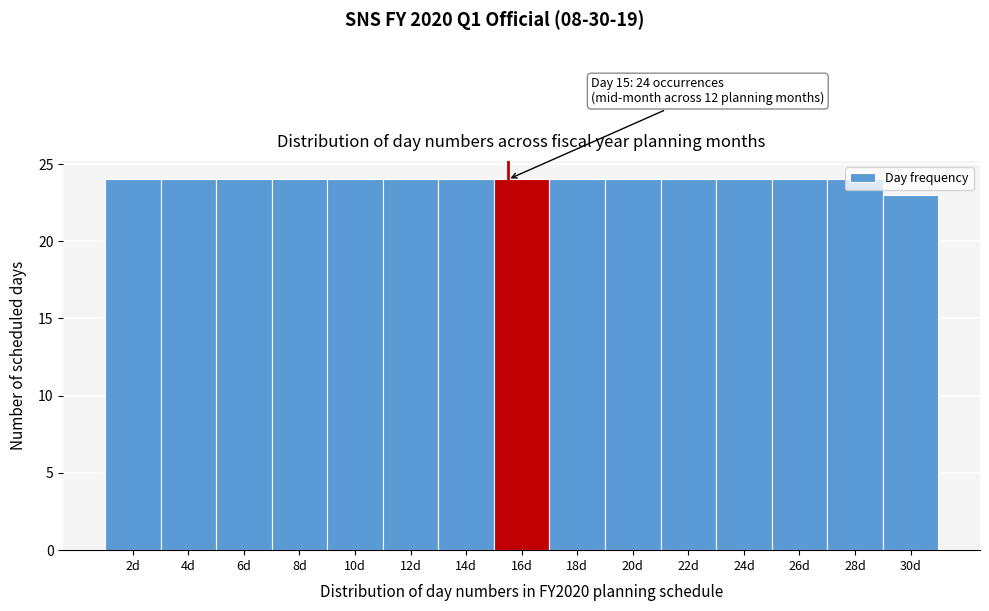

Is it true that the value at 20d is 40?

False